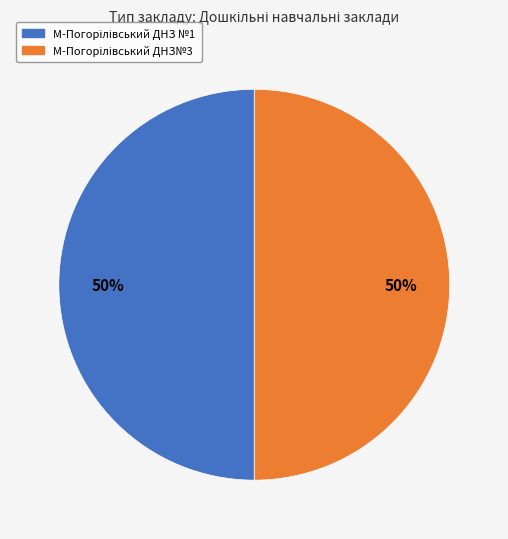

What is the smallest slice in the pie chart?

М-Погорілівський ДНЗ №1